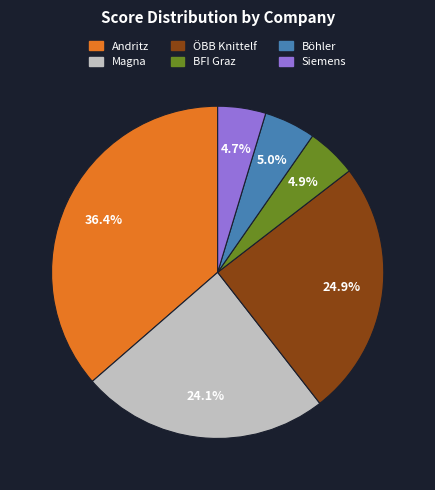

The BFI Graz slice represents 5% of the pie. True or false?

True